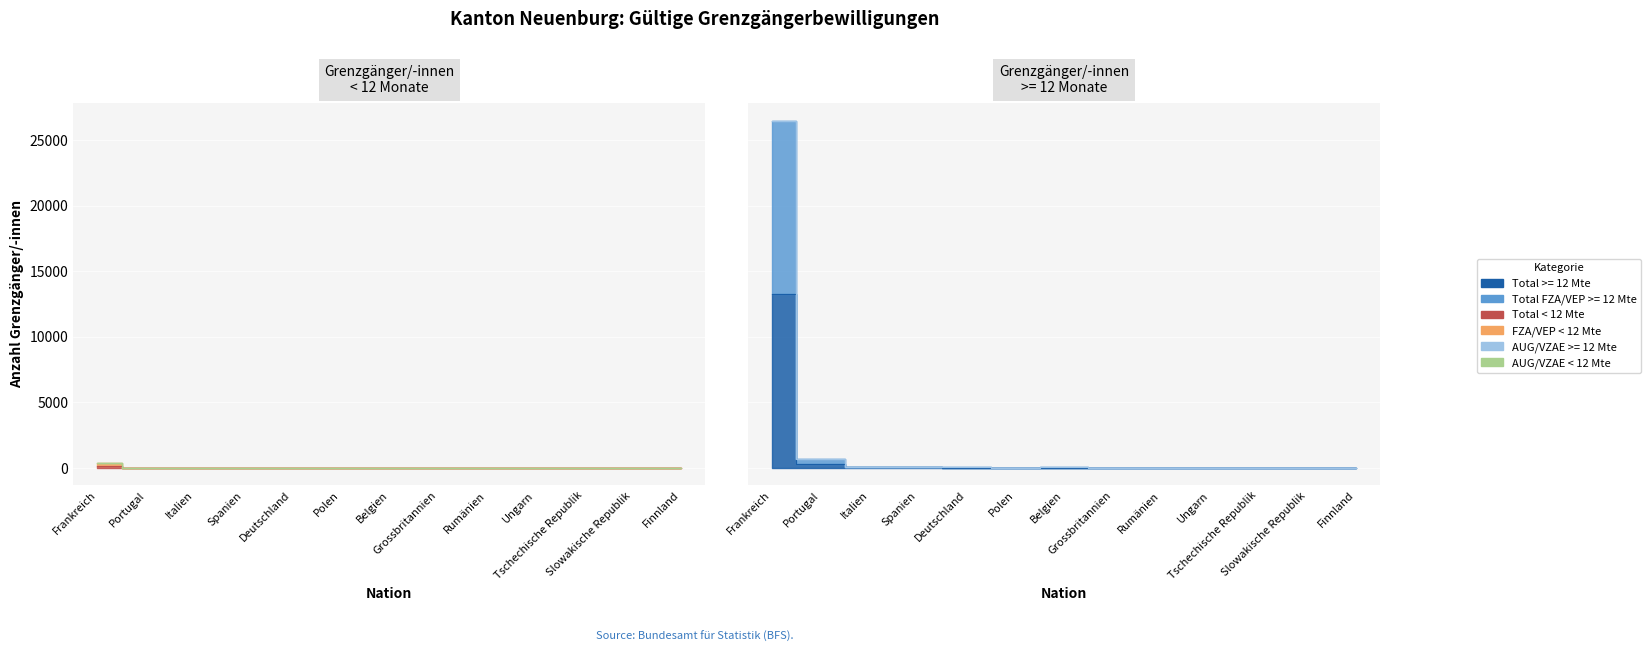

The Total FZA/VEP >= 12 Mte series shows 26474 at Frankreich. True or false?

True